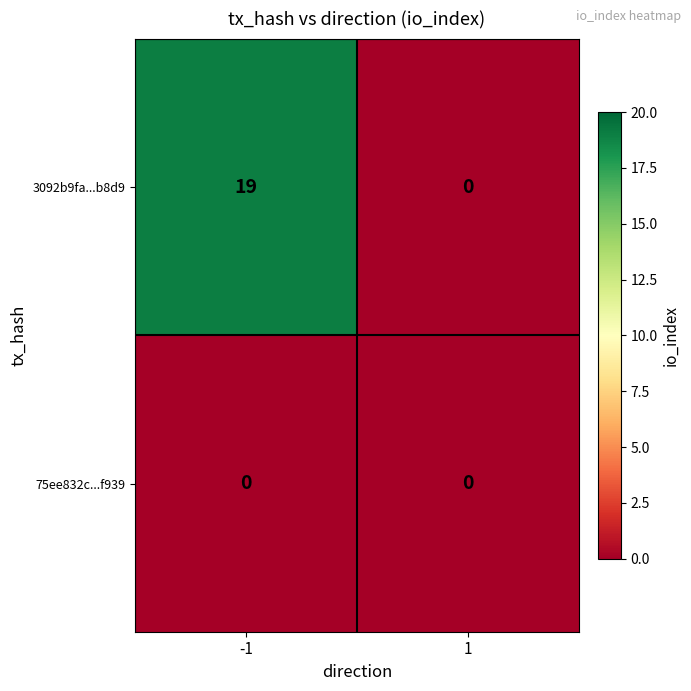

Which series has the widest spread of values?

3092b9fa...b8d9